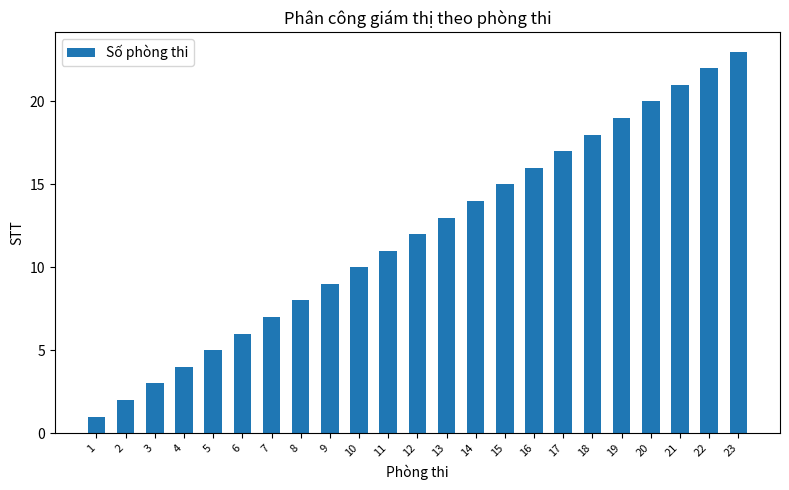

How many data points are less than 12?

11